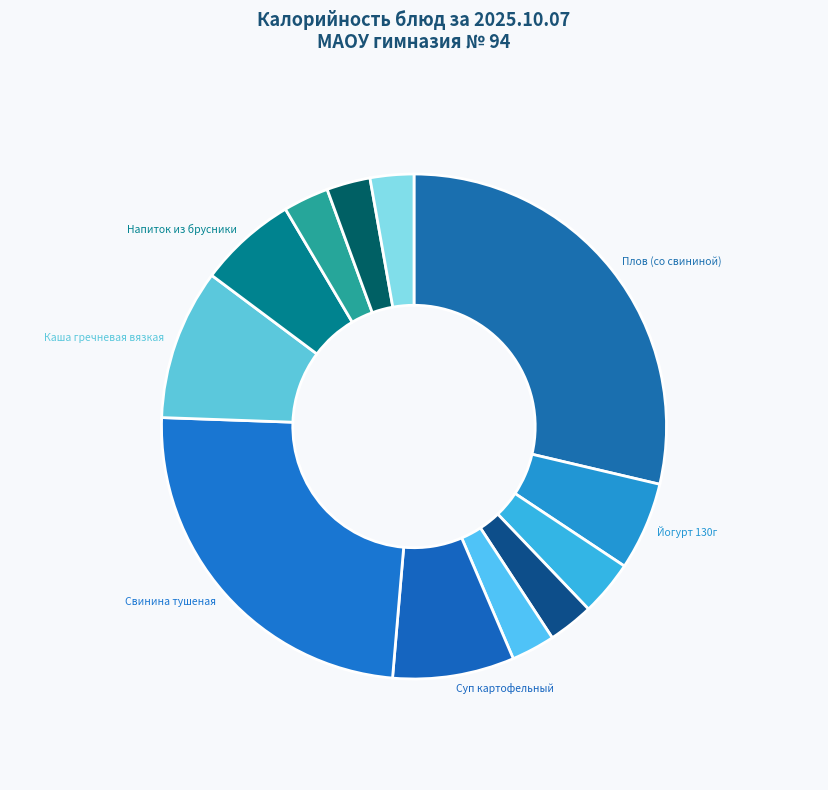

How many slices are in this pie chart?

12